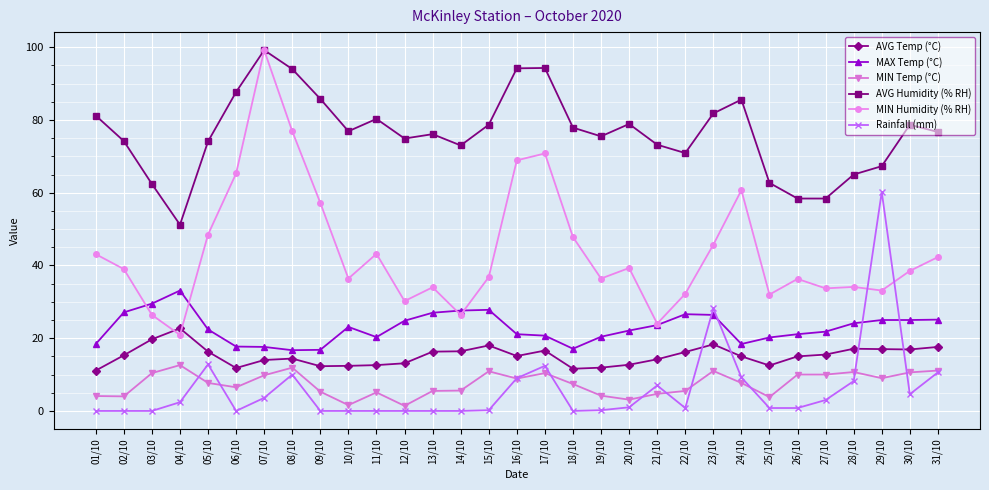

Is it true that AVG Temp (°C) equals 8.5 at 09/10?

False